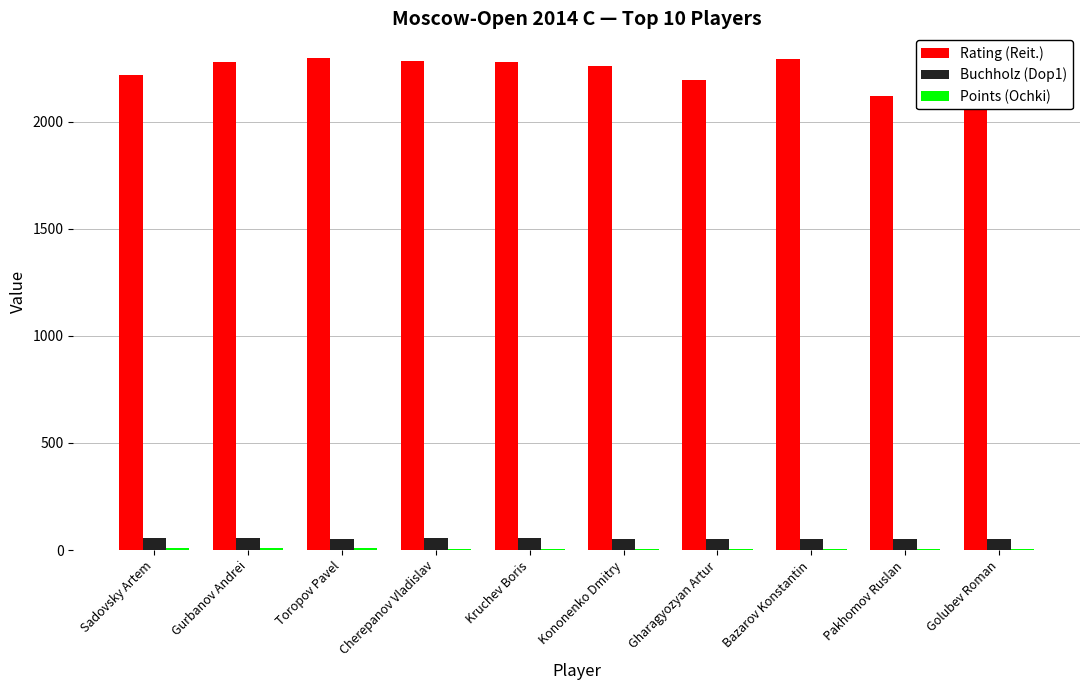

Which series changed the most between Bazarov Konstantin and Golubev Roman?

Rating (Reit.)